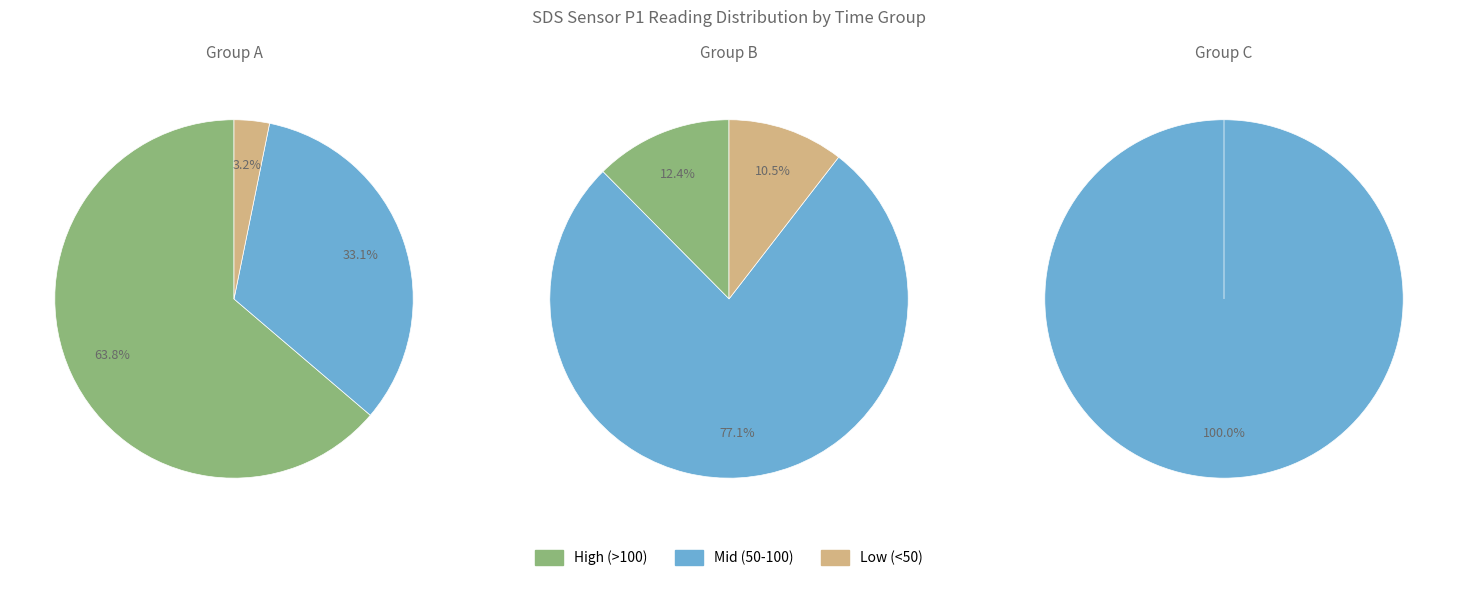

Is the sum of 13 and 8 greater than half?

No